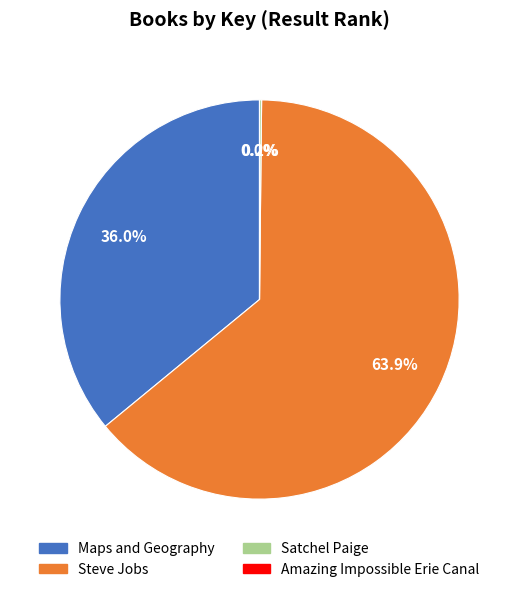

Which slice is the largest?

Steve Jobs